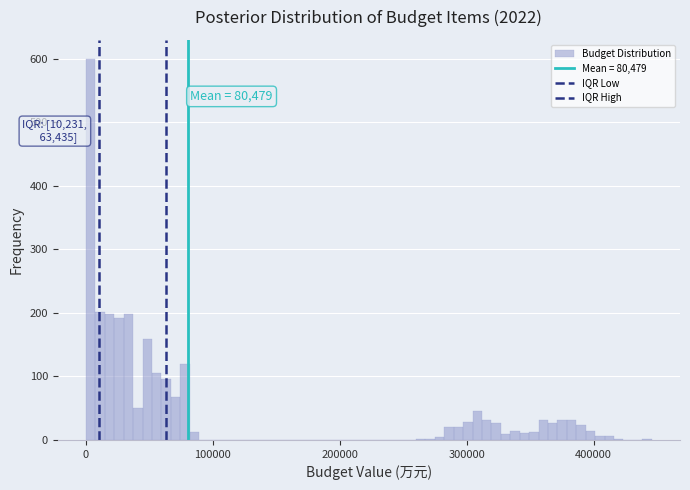

Around what value on the x-axis is the tallest bar? Give the approximate position of its centre, as read against the axis.

0